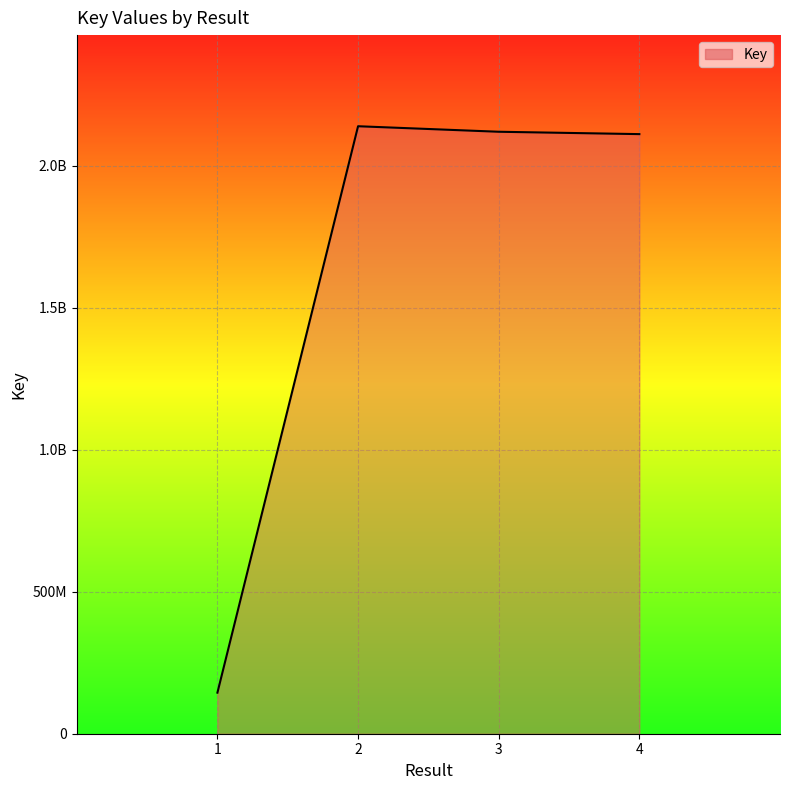

What is the maximum value shown in the chart?

2139746320